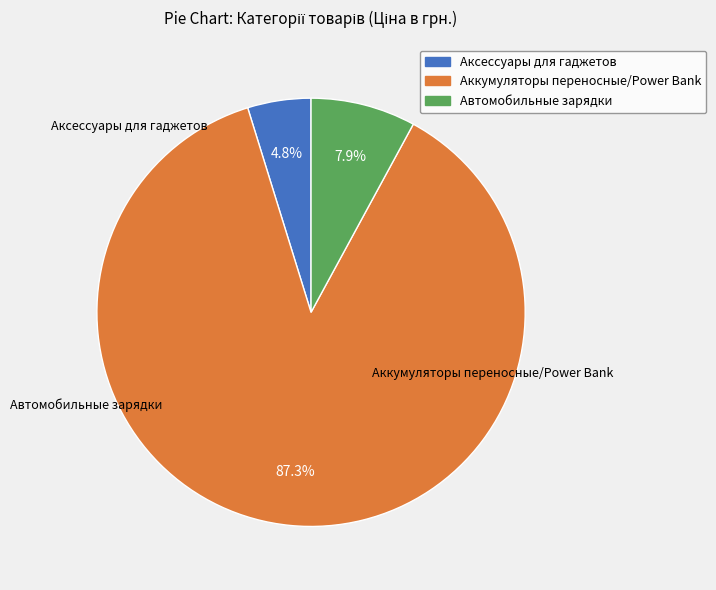

Which has a higher value, Автомобильные зарядки or Аккумуляторы переносные/Power Bank?

Аккумуляторы переносные/Power Bank